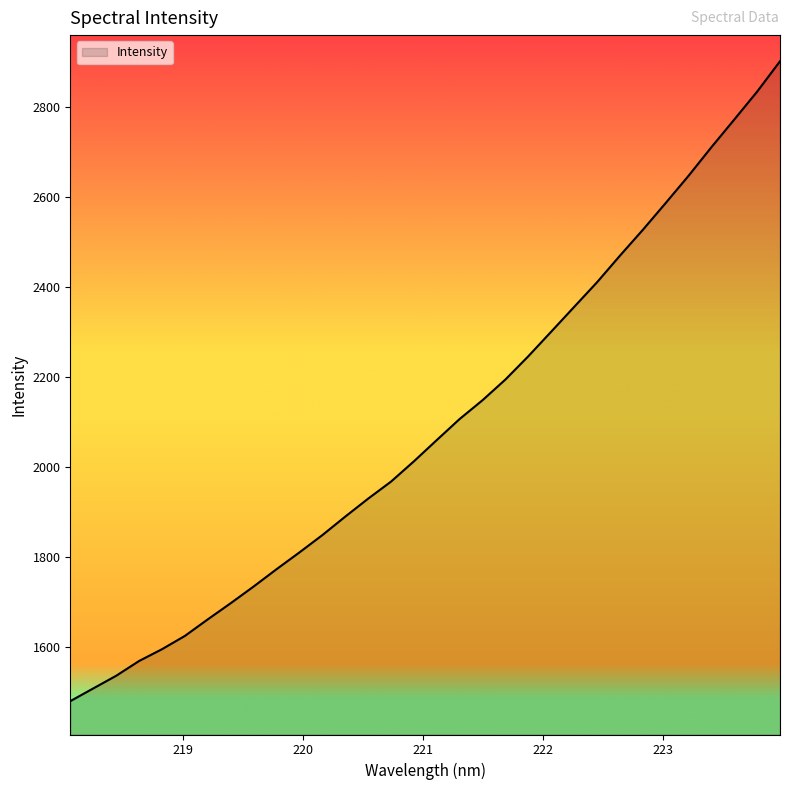

What is the greatest value displayed?

2901.2